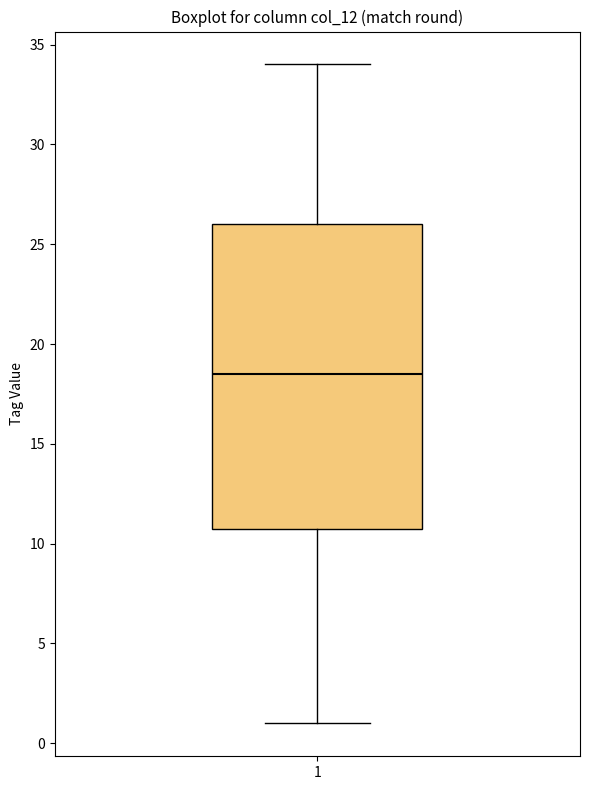

Transcribe this box plot: give where the median line is, the range the box spans, and where the two whiskers end, as read against the y-axis. The values are not printed on the chart, so give them approximately, as read against the axis.

median 18.5, box 11.0 to 26.0, whiskers 1.0 to 34.0